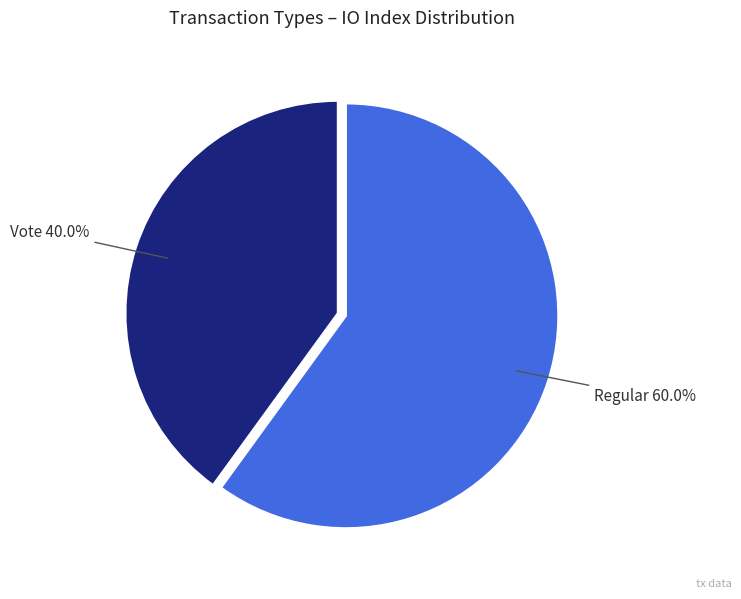

How many segments does this pie chart have?

2